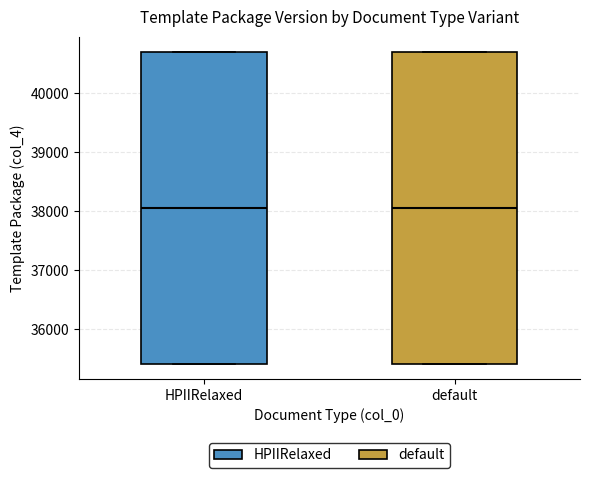

Reading left to right, read every box against the y-axis: the position of its median line, the range the box covers, and the ends of its whiskers. The values are not printed on the chart, so give them approximately, as read against the axis.

HPIIRelaxed: median 38100, box 35400 to 40700, whiskers 35400 to 40700
default: median 38100, box 35400 to 40700, whiskers 35400 to 40700